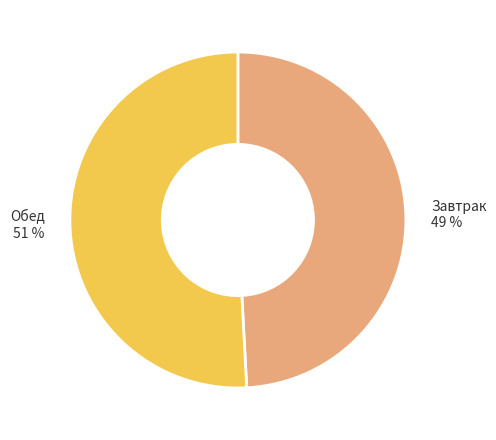

Approximately how many times larger is the value at Завтрак compared to Обед?

1.0